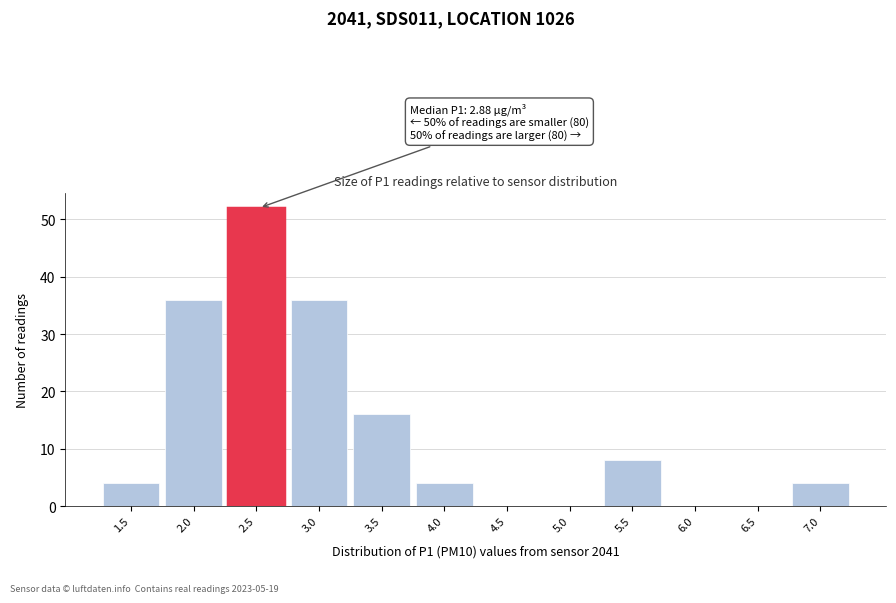

Reading left to right, extract all data points from this chart.

1.5=4	2.0=36	2.5=52	3.0=36	3.5=16	4.0=4	4.5=0	5.0=0	5.5=8	6.0=0	6.5=0	7.0=4